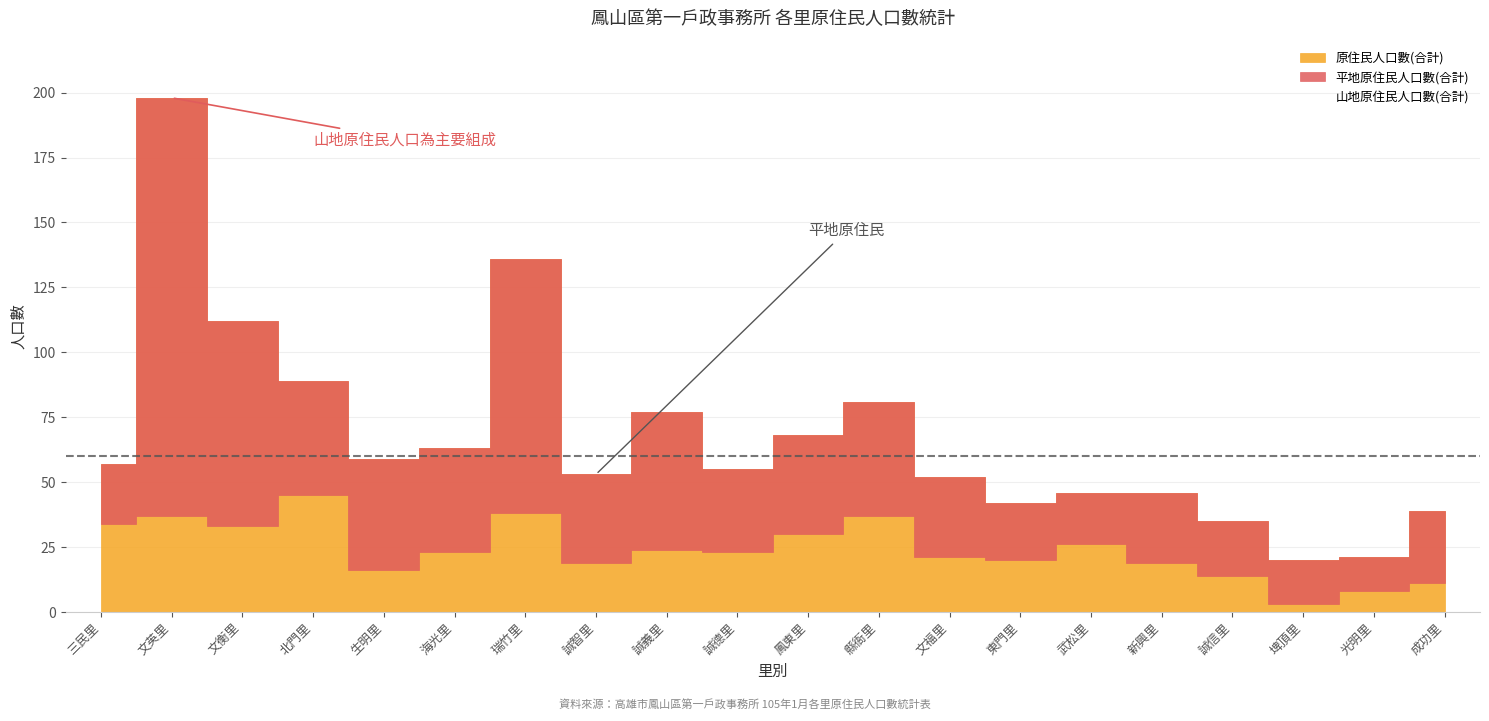

Is the value of 山地原住民人口數(合計) at 埤頂里 greater than the value of 平地原住民人口數(合計) at 誠義里?

No